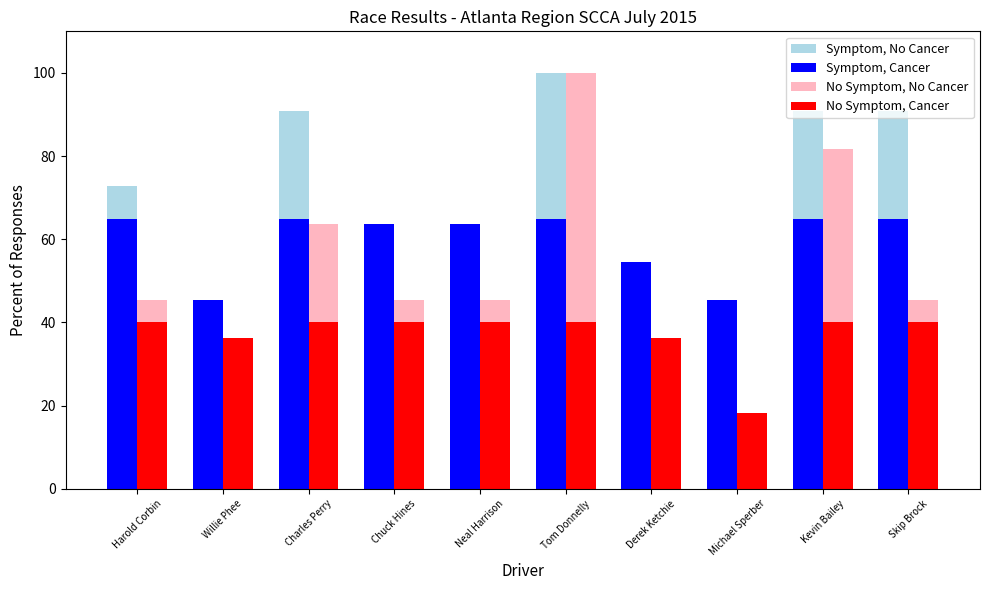

At which label does Symptom, No Cancer reach its peak?

Tom Donnelly